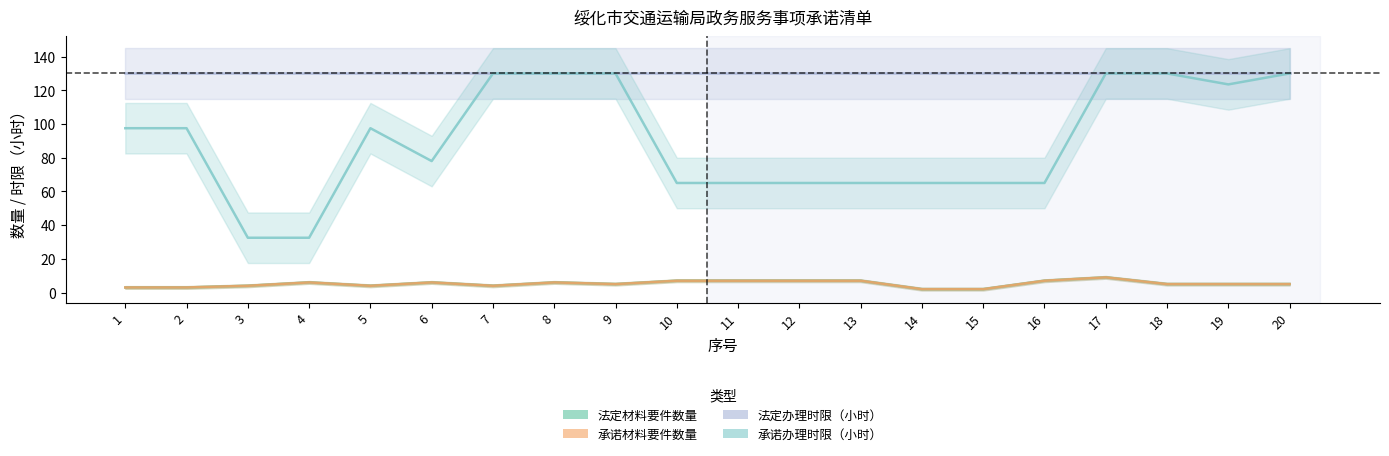

At which label does 法定材料要件数量 first exceed 5?

4